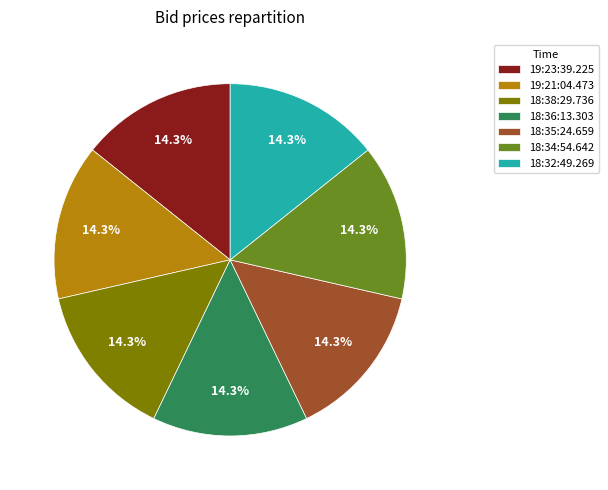

What is the ratio of the value at 19:23:39.225 to the value at 18:35:24.659?

1.0